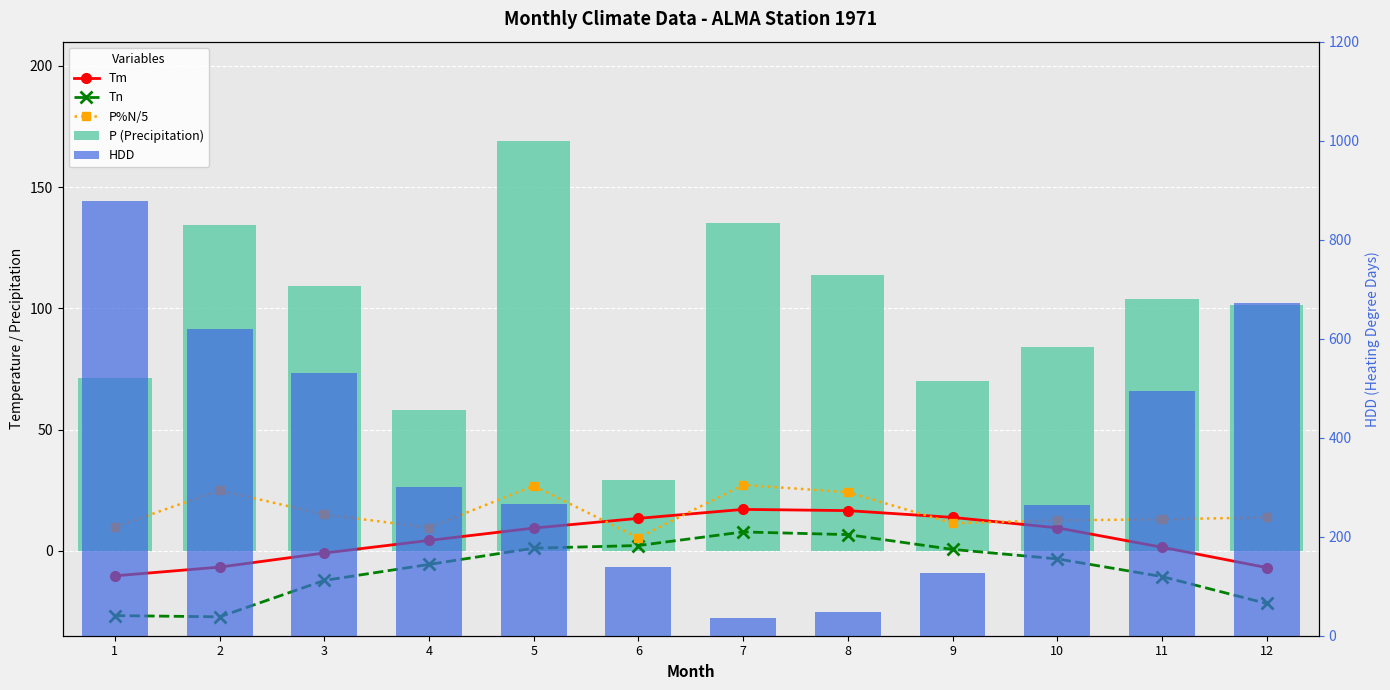

Read the P%N/5 value at 7.

27.2